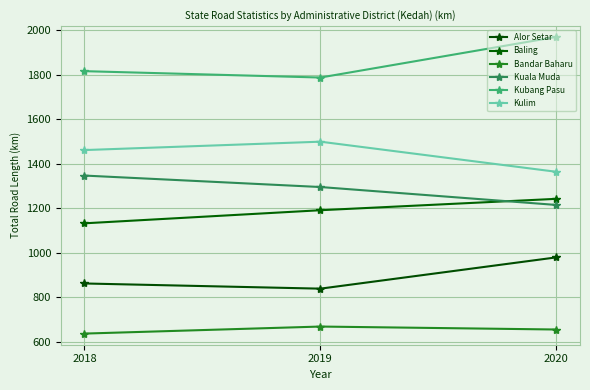

Which category has the lowest value in the Alor Setar series?

2019